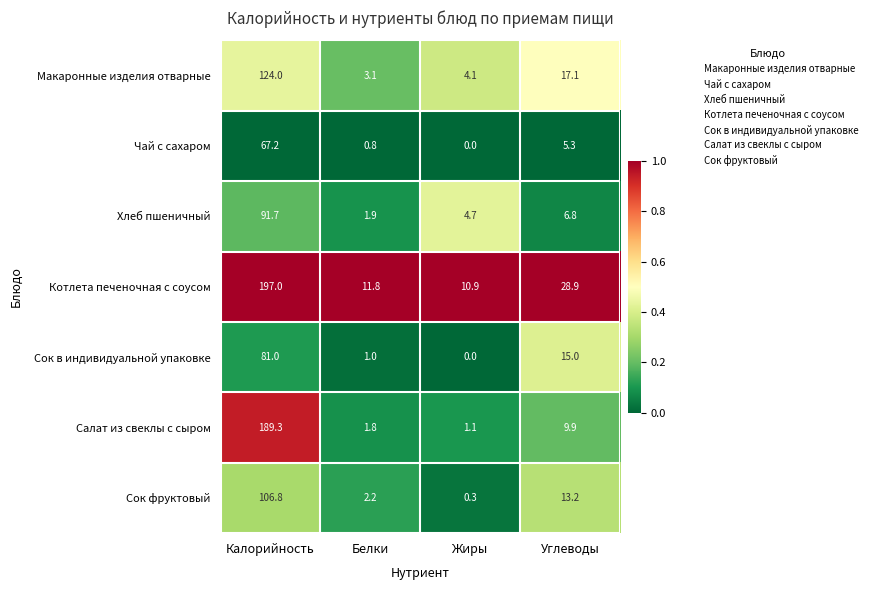

Reading left to right, list all the values displayed in this chart.

Макаронные изделия отварные: 124.0	3.1	4.1	17.1
Чай с сахаром: 67.2	0.8	0.0	5.3
Хлеб пшеничный: 91.7	1.9	4.7	6.8
Котлета печеночная с соусом: 197.0	11.8	10.9	28.9
Сок в индивидуальной упаковке: 81.0	1.0	0.0	15.0
Салат из свеклы с сыром: 189.3	1.8	1.1	9.9
Сок фруктовый: 106.8	2.2	0.3	13.2